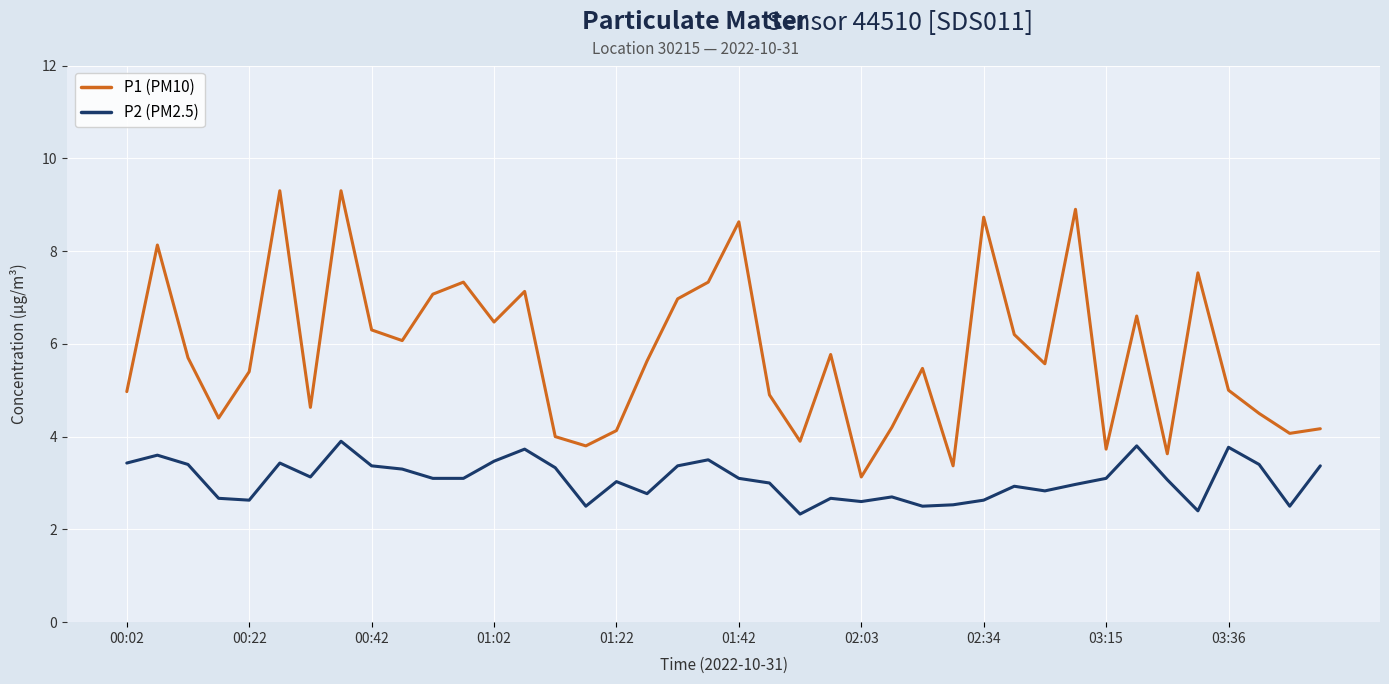

What is the difference between the maximum and second lowest values in the P1 (PM10) series?

5.9